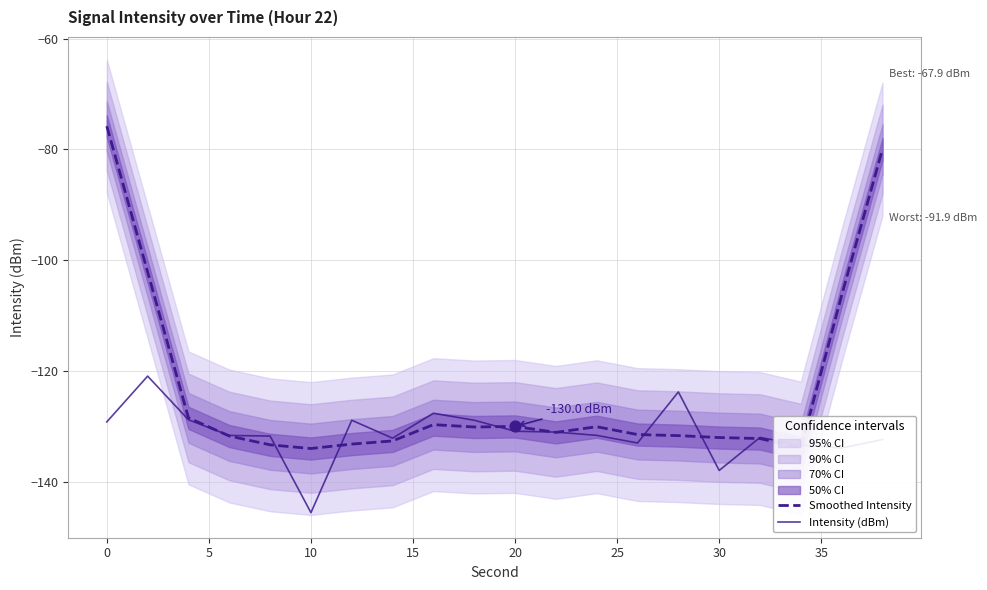

What are all the series names shown in the legend?

Smoothed Intensity, Intensity (dBm)